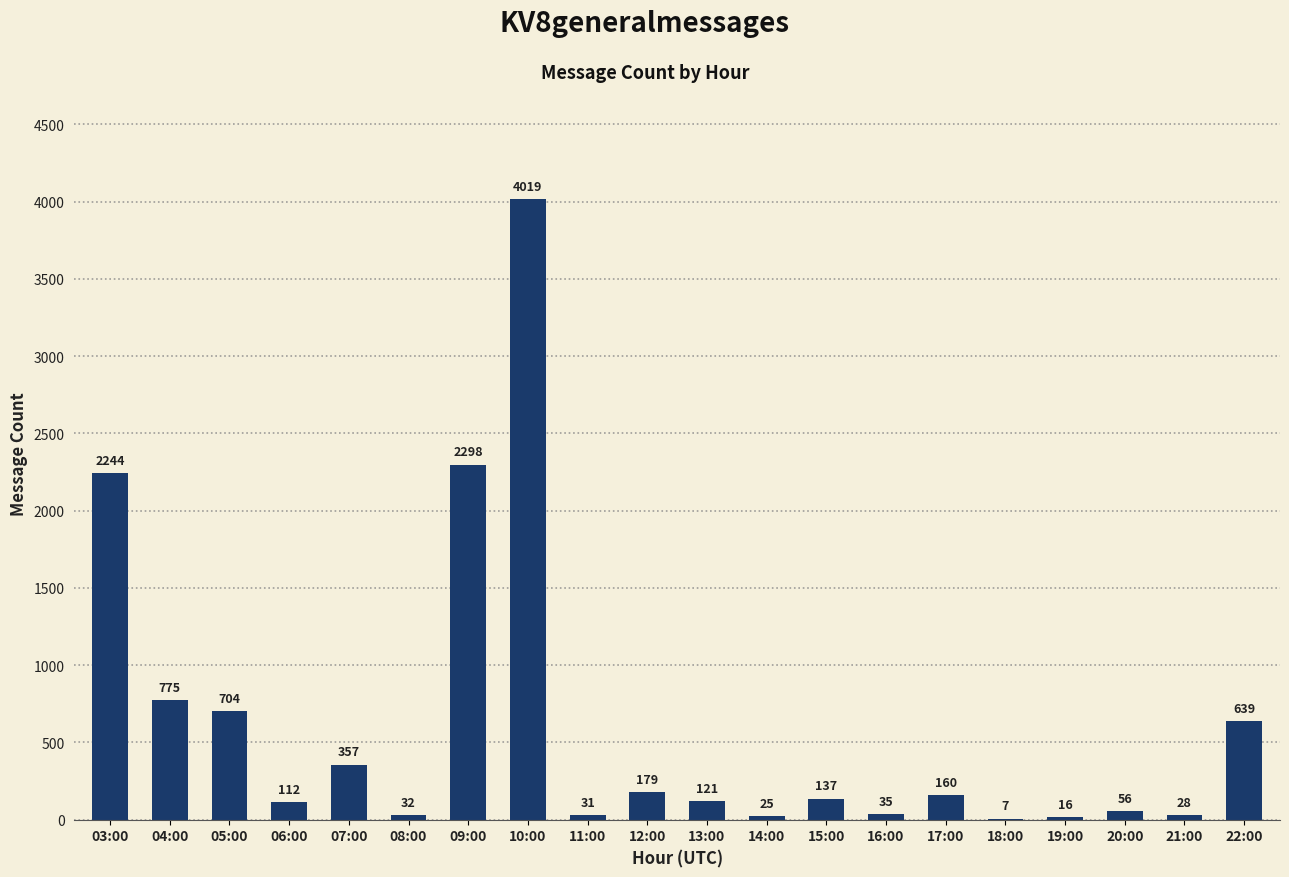

What is the greatest value displayed?

4019